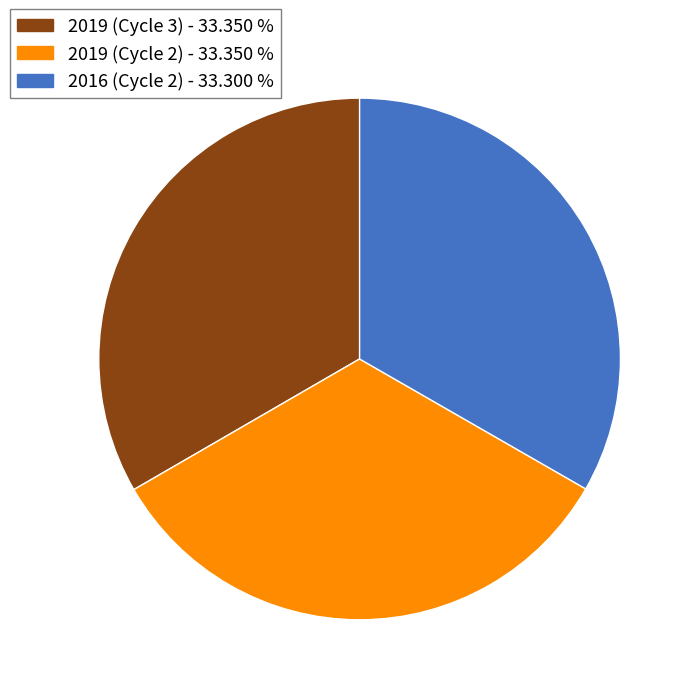

Is it true that 2019 (Cycle 3) is 48% of the pie?

False